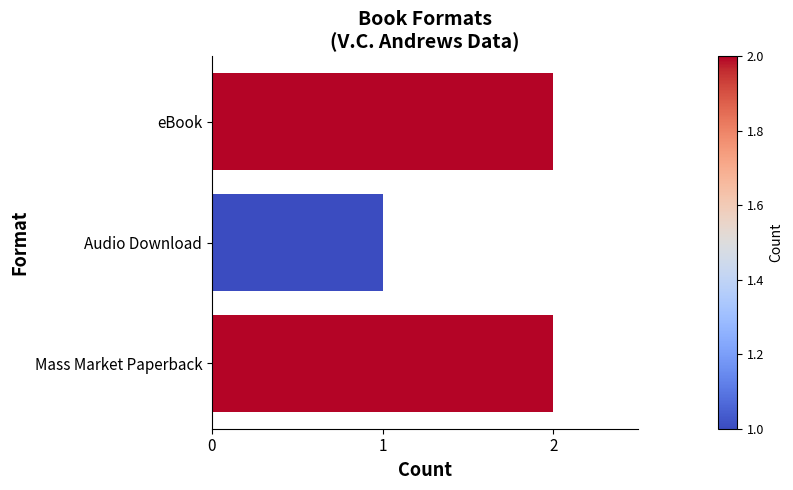

What is the ratio of the value at Mass Market Paperback to the value at eBook?

1.0